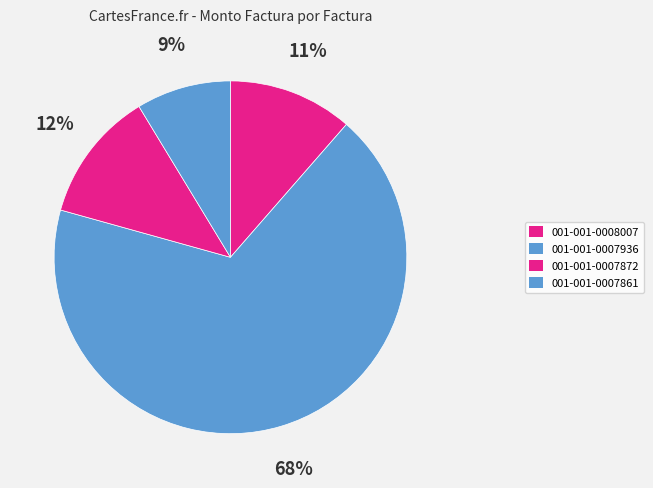

What is the majority slice?

001-001-0007936